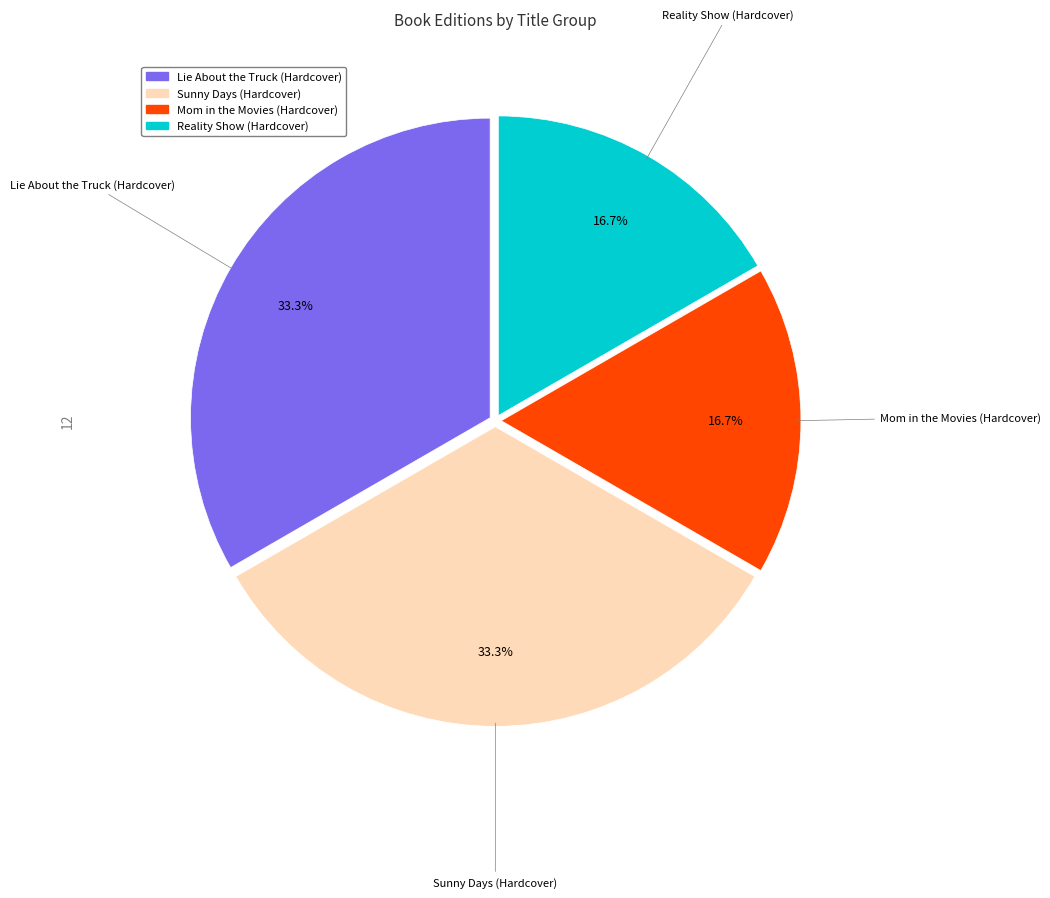

Does Sunny Days (Hardcover) account for over 50% of the chart?

No